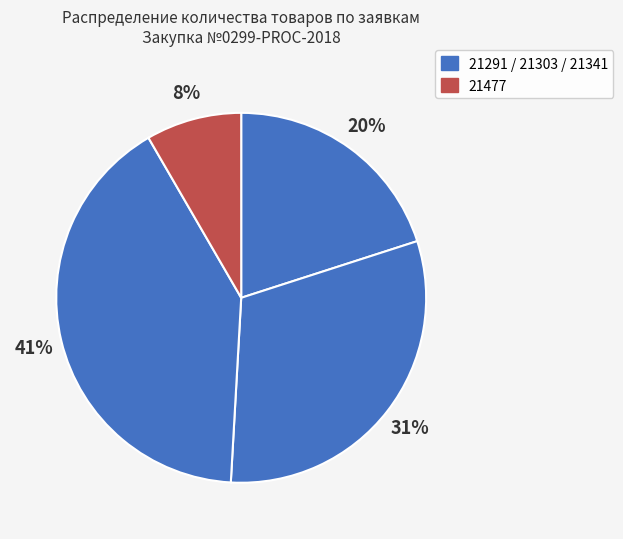

Count the number of slices in the pie.

4